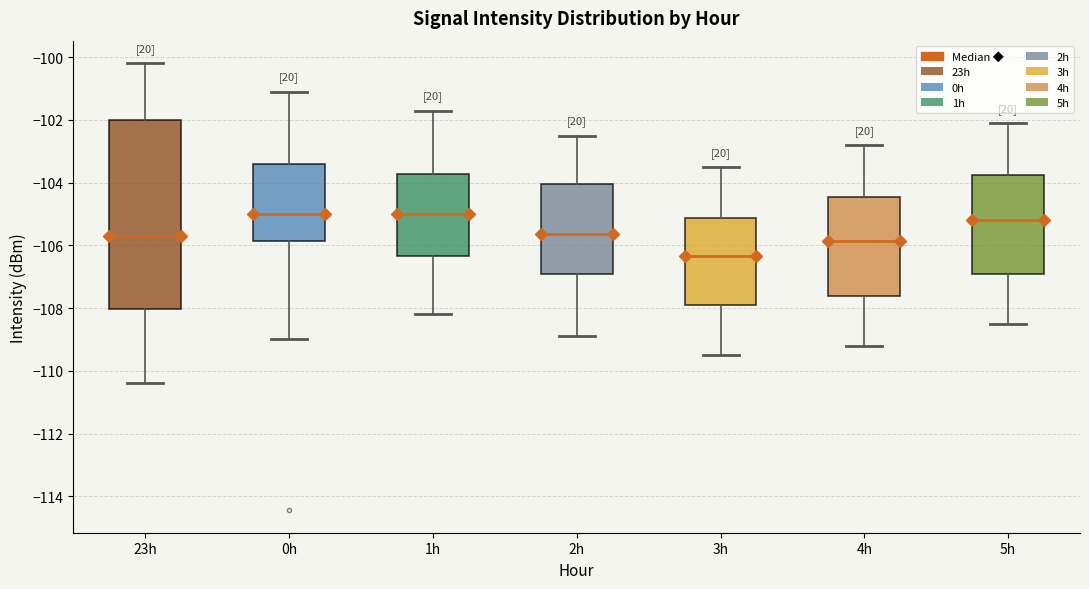

Reading left to right, transcribe this box plot: for each box, give where its median line is, the range the box spans, and where its two whiskers end, as read against the y-axis. The values are not printed on the chart, so give them approximately, as read against the axis.

23h: median -105.8, box -108.0 to -102.0, whiskers -110.4 to -100.2
0h: median -105.0, box -105.8 to -103.4, whiskers -109.0 to -101.2
1h: median -105.0, box -106.4 to -103.8, whiskers -108.2 to -101.6
2h: median -105.6, box -106.8 to -104.0, whiskers -108.8 to -102.4
3h: median -106.4, box -107.8 to -105.2, whiskers -109.4 to -103.4
4h: median -105.8, box -107.6 to -104.4, whiskers -109.2 to -102.8
5h: median -105.2, box -106.8 to -103.8, whiskers -108.4 to -102.0